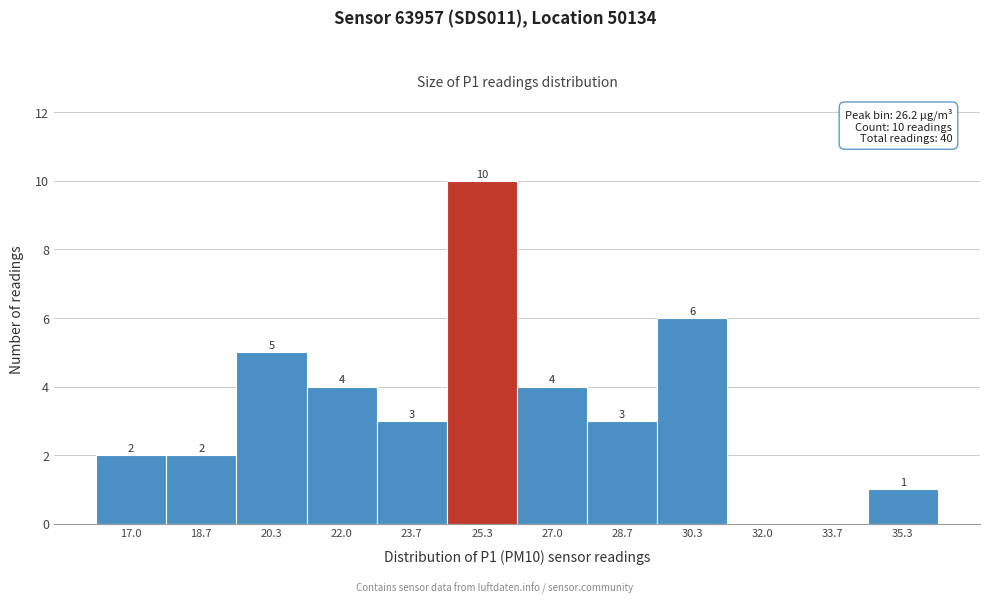

Reading right to left, extract all data points from this chart.

35.3=1	33.7=0	32.0=0	30.3=6	28.7=3	27.0=4	25.3=10	23.7=3	22.0=4	20.3=5	18.7=2	17.0=2